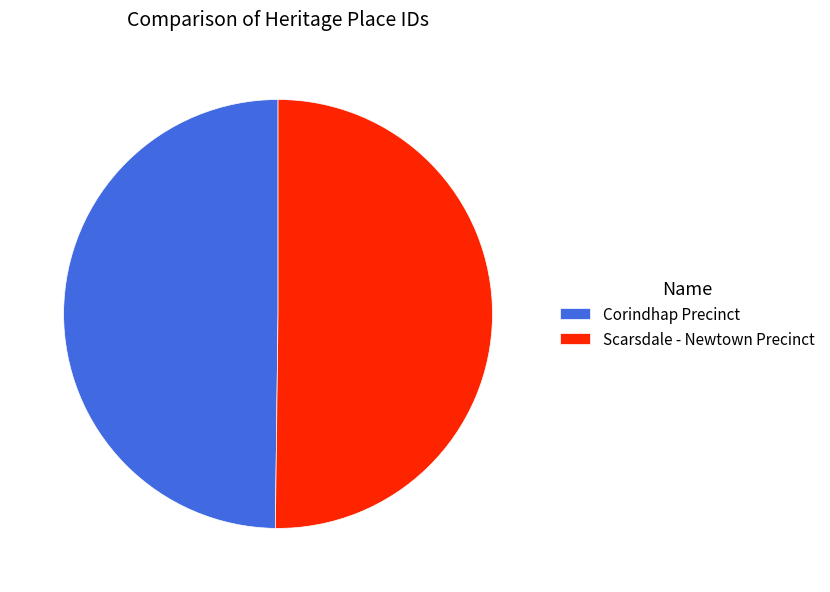

Approximately how many times larger is the value at Scarsdale - Newtown Precinct compared to Corindhap Precinct?

1.0